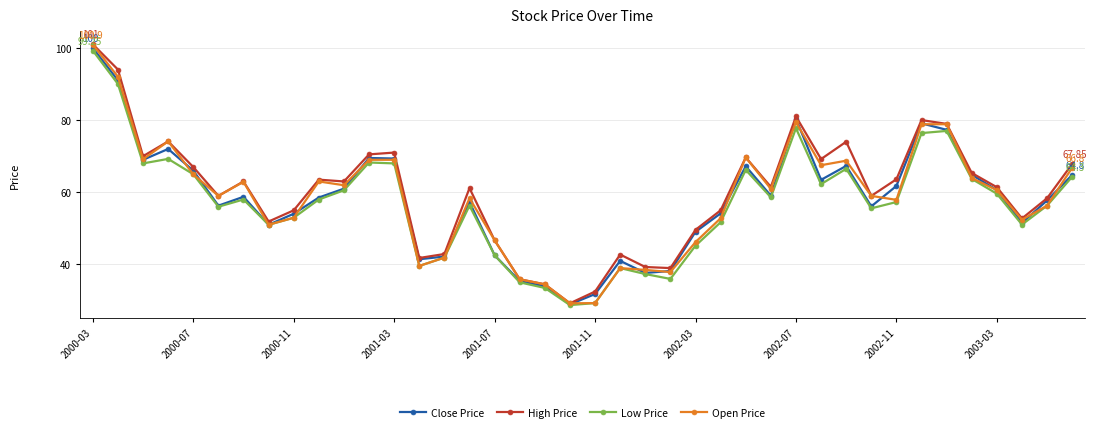

True or false: High Price has more than 2 interior local peaks.

True